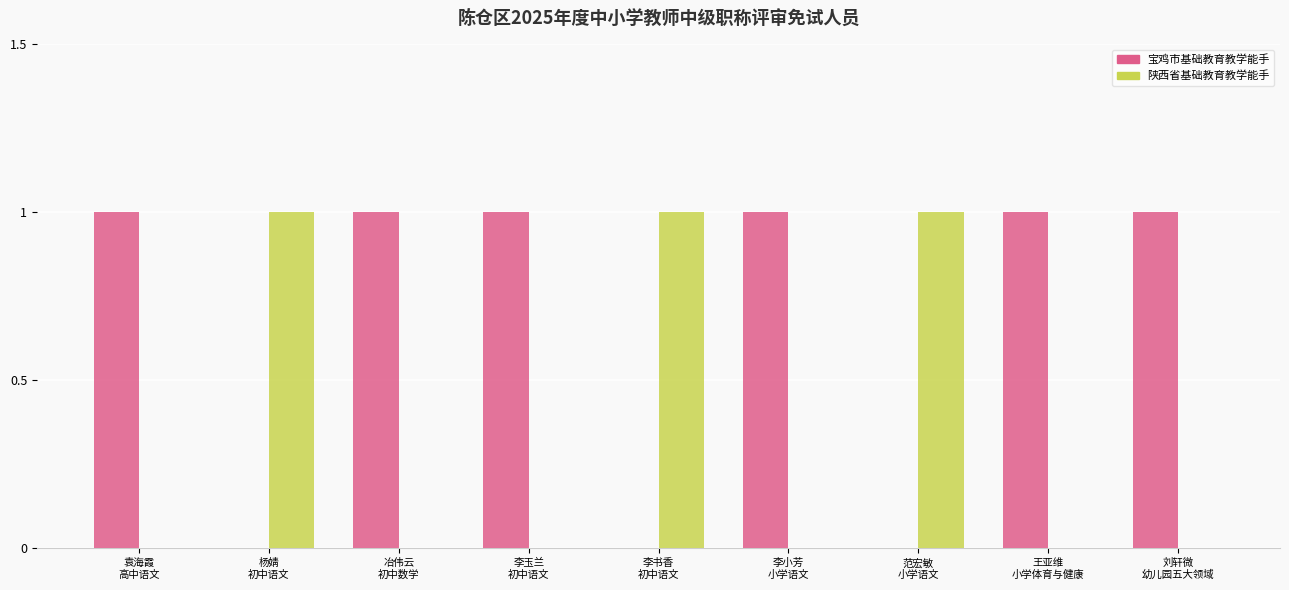

What is the sum of all 陕西省基础教育教学能手 values?

3